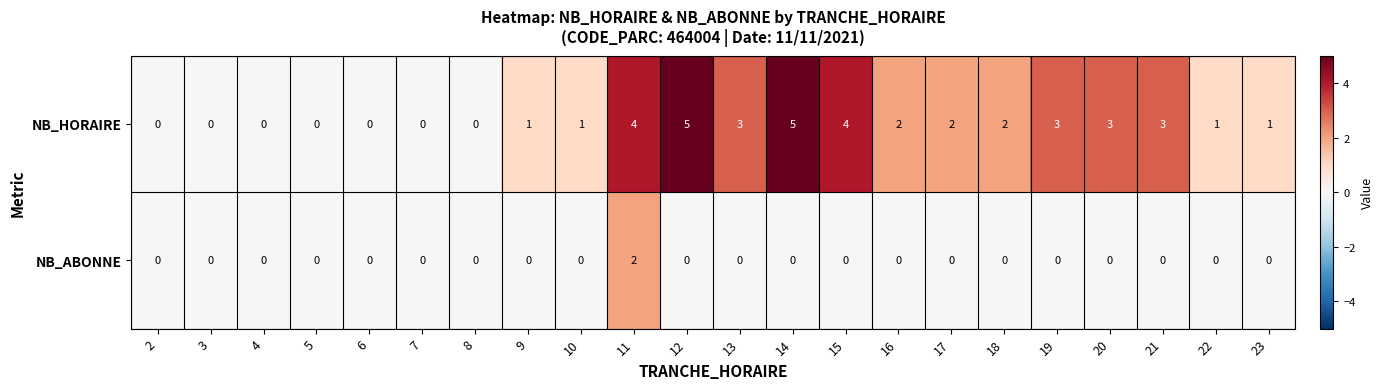

What is the difference between the highest and lowest values at 20?

3